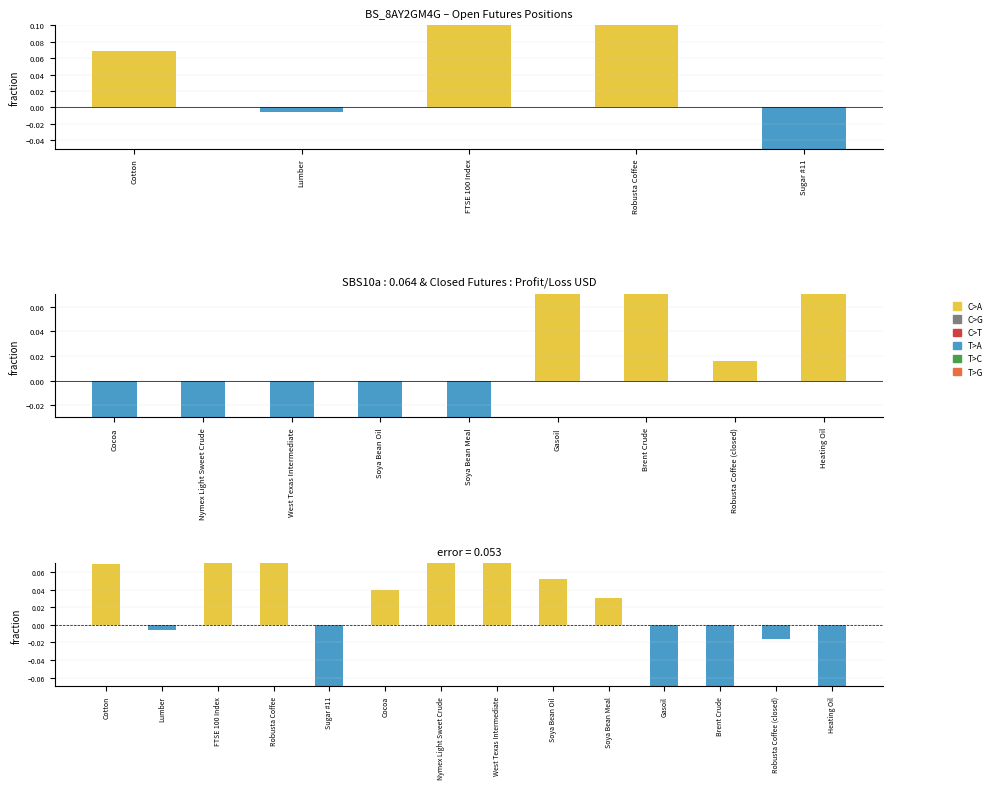

What is the difference between the maximum and minimum values?

1.1